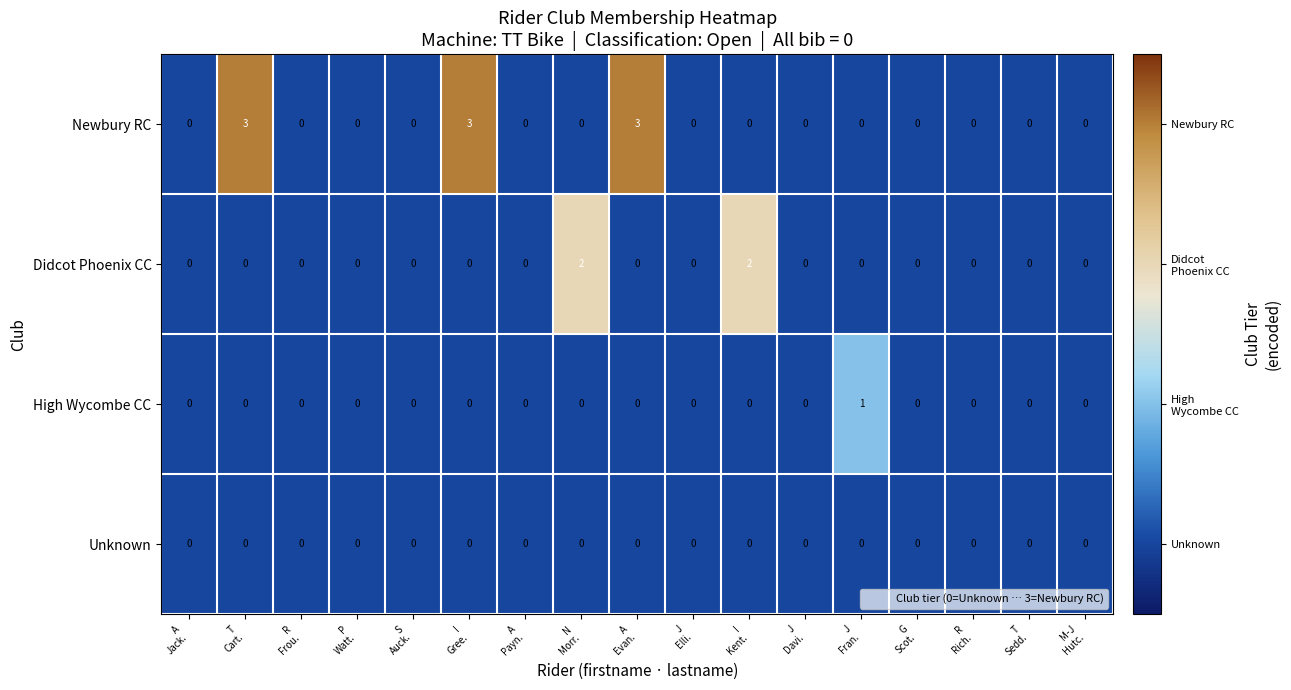

List the series in order of their peak value, lowest first.

Unknown, High Wycombe CC, Didcot Phoenix CC, Newbury RC